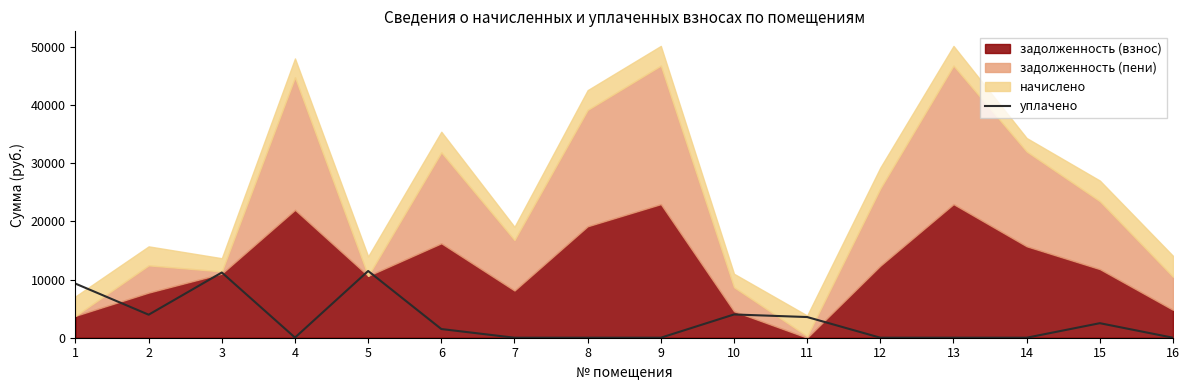

Between 2 and 4, which is larger?

2